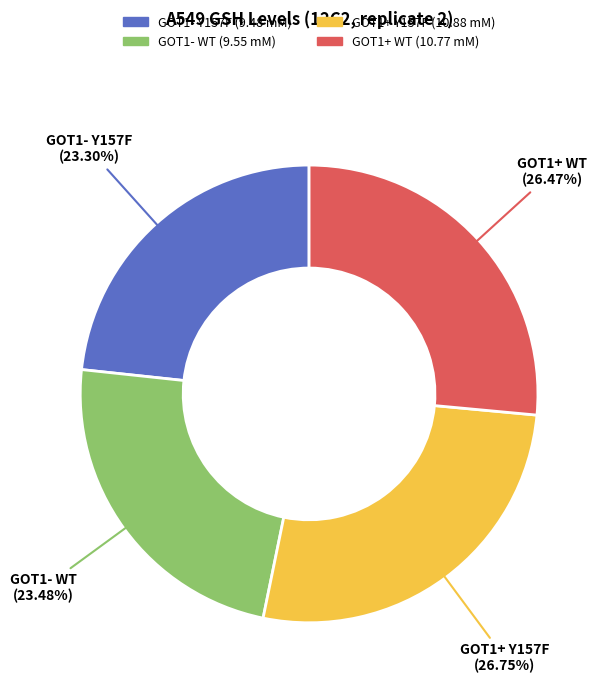

What is the ratio of the value at GOT1+ WT to the value at GOT1- Y157F?

1.1